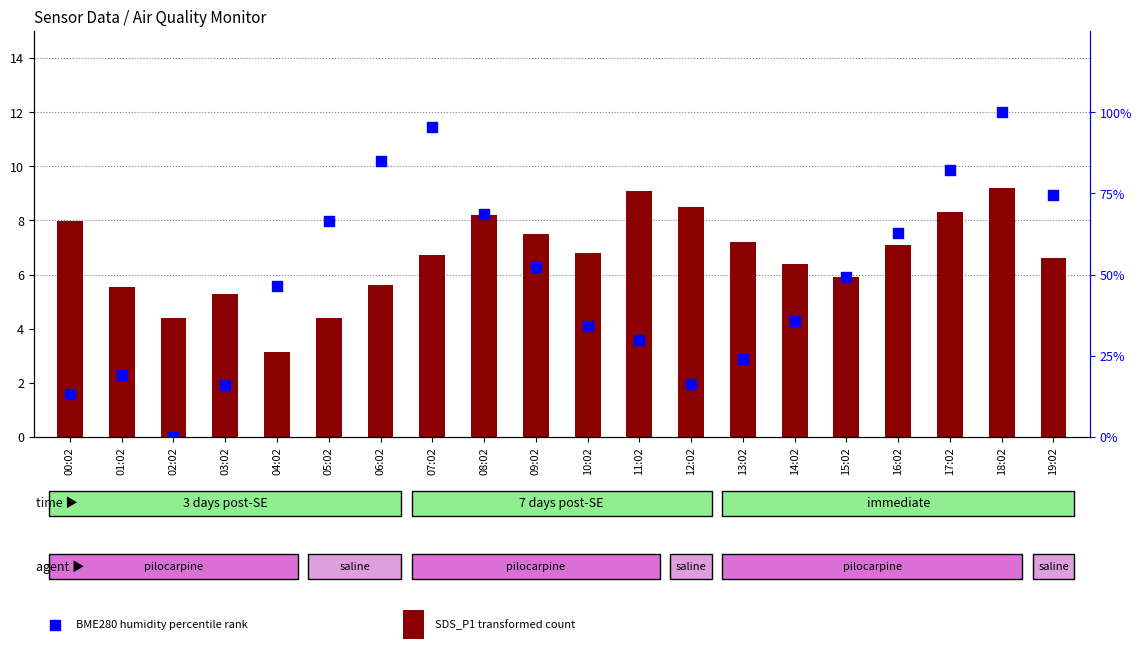

At how many categories does at least one series exceed 37?

11